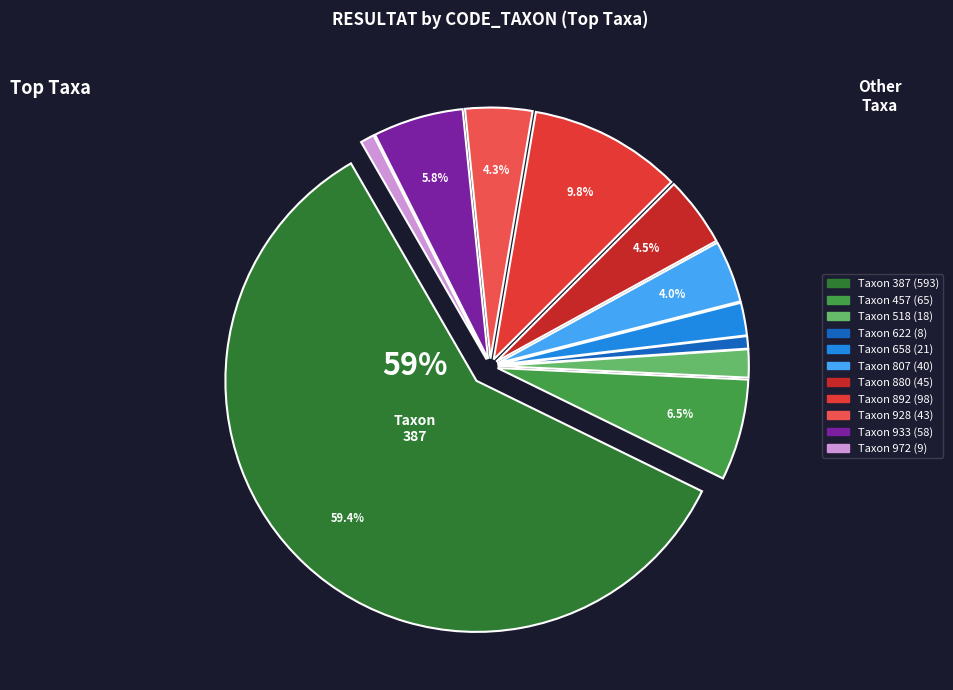

How many segments does this pie chart have?

11